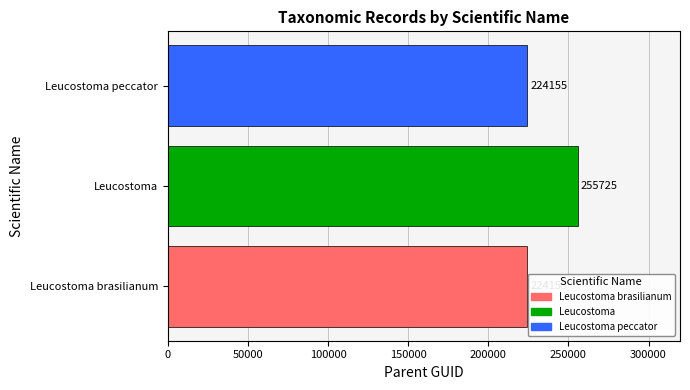

What is the sum of the values at Leucostoma and Leucostoma peccator?

479880